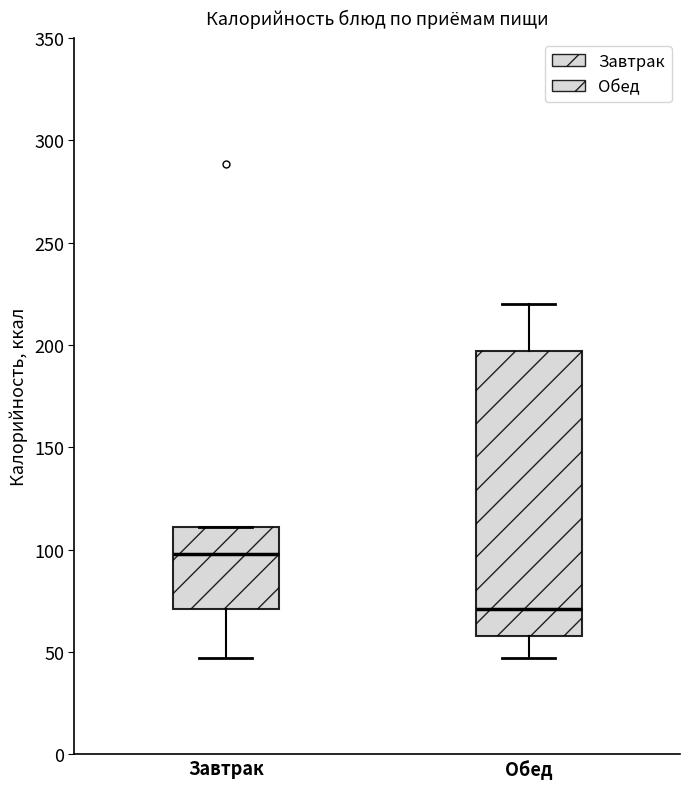

Which box has the highest median line?

Завтрак